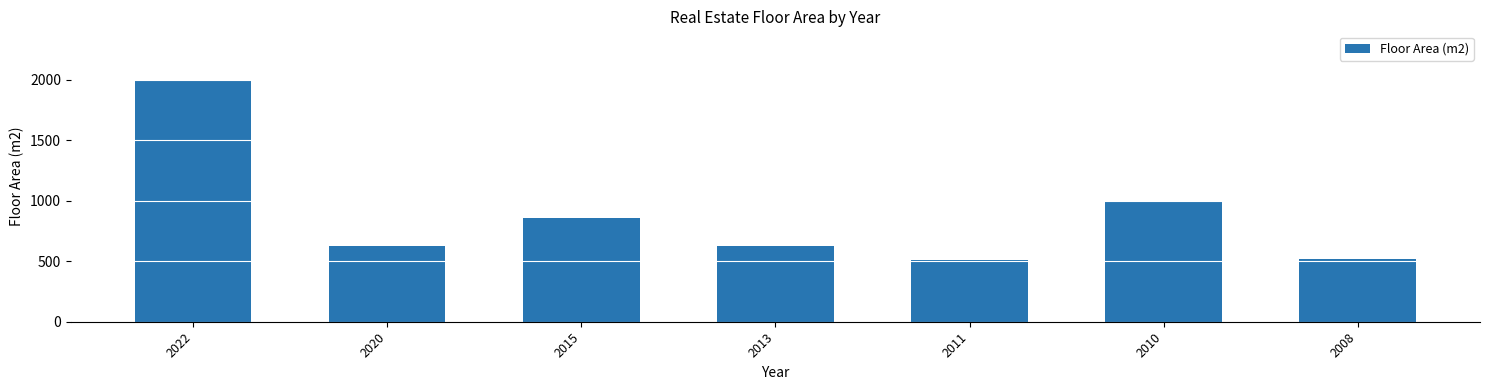

Where is the data nearest to the value 1255?

2010